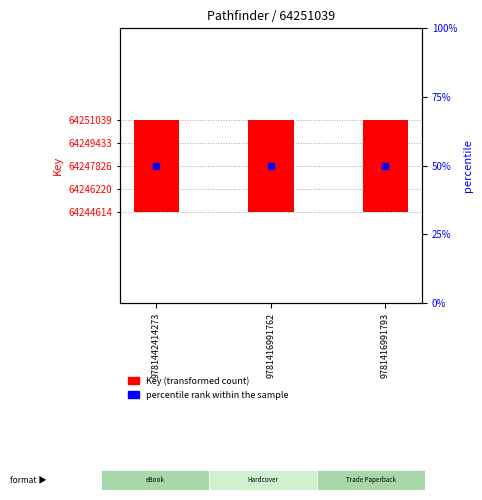

Which series has the widest spread of values?

Key (transformed count)